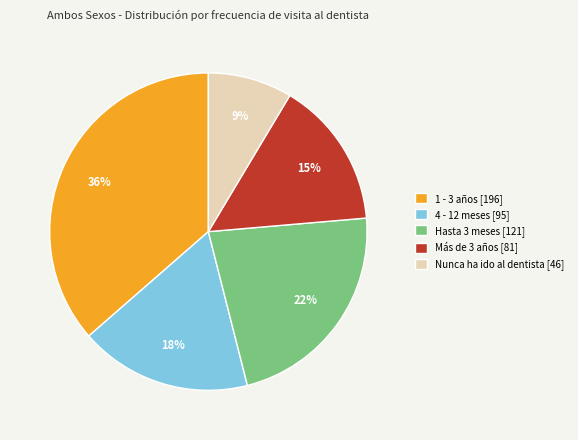

Does Hasta 3 meses represent more than half of the total?

No